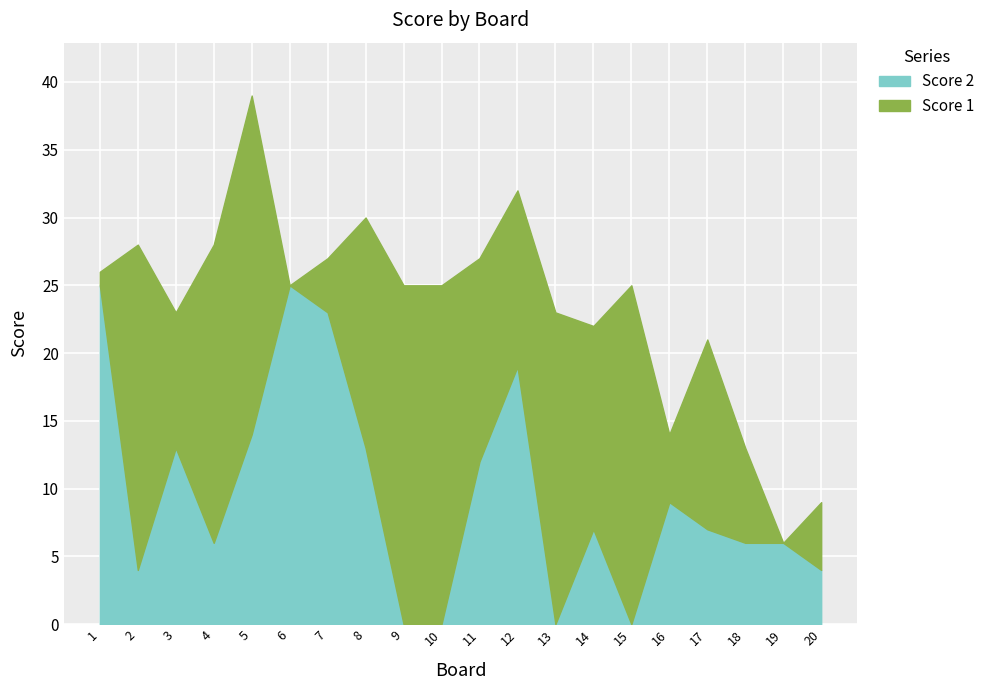

What is the difference between the maximum and minimum values in the Score 1 series?

25